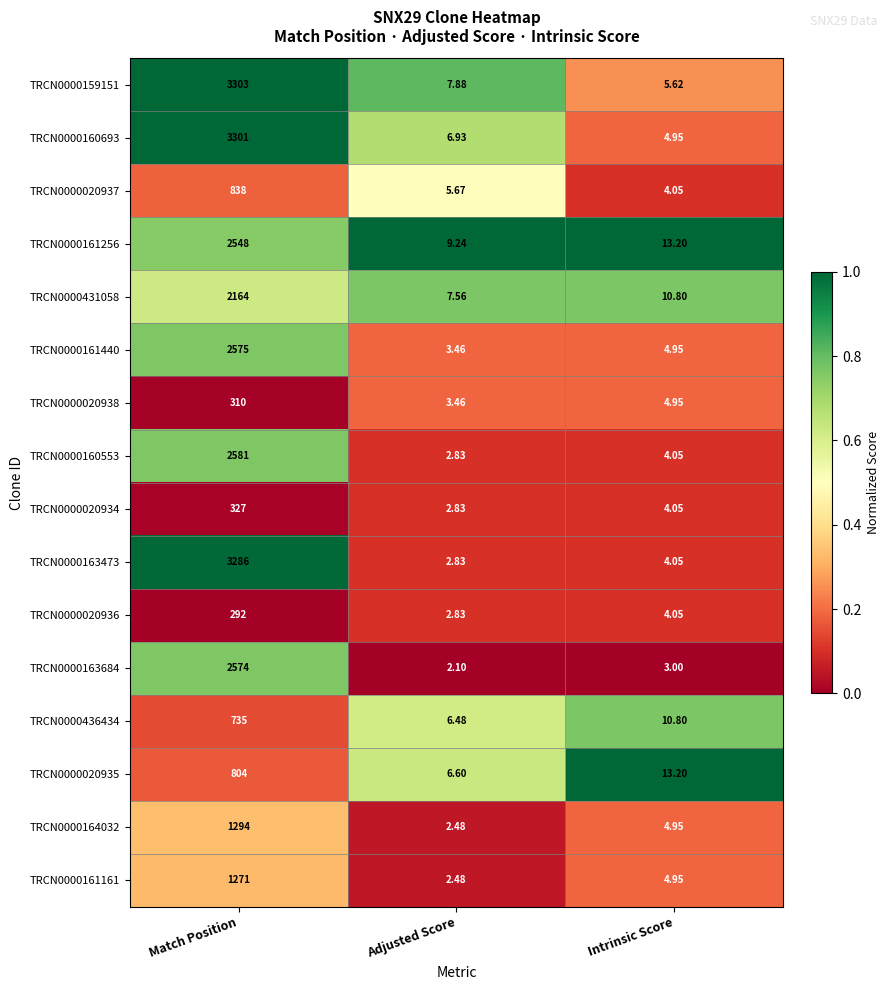

Which series has the largest total across all categories?

TRCN0000159151